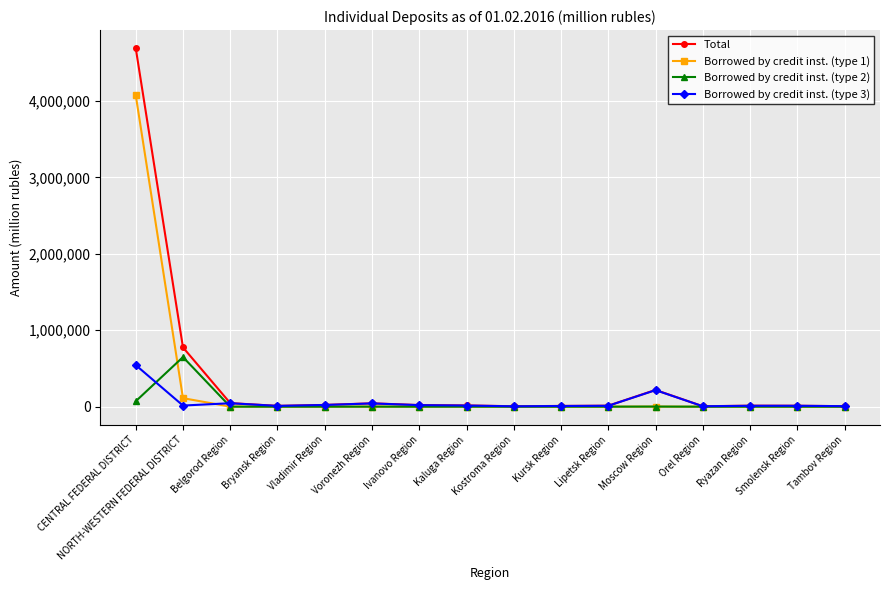

Rank the series by their maximum value, from highest to lowest.

Total, Borrowed by credit inst. (type 1), Borrowed by credit inst. (type 2), Borrowed by credit inst. (type 3)